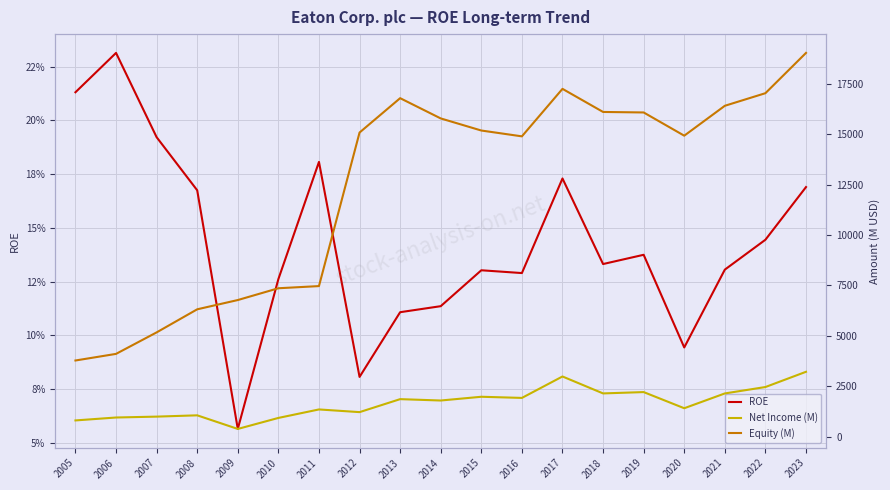

Reading left to right, extract all data points from this chart.

ROE: 0.2	0.2	0.2	0.2	0.1	0.1	0.2	0.1	0.1	0.1	0.1	0.1	0.2	0.1	0.1	0.1	0.1	0.1	0.2
Net Income (M): 805.0	950.0	994.0	1058.0	383.0	929.0	1350.0	1217.0	1861.0	1793.0	1979.0	1922.0	2985.0	2145.0	2211.0	1410.0	2144.0	2462.0	3218.0
Equity (M): 3778.0	4106.0	5172.0	6317.0	6777.0	7362.0	7469.0	15086.0	16791.0	15786.0	15186.0	14897.0	17253.0	16107.0	16082.0	14930.0	16413.0	17038.0	19036.0